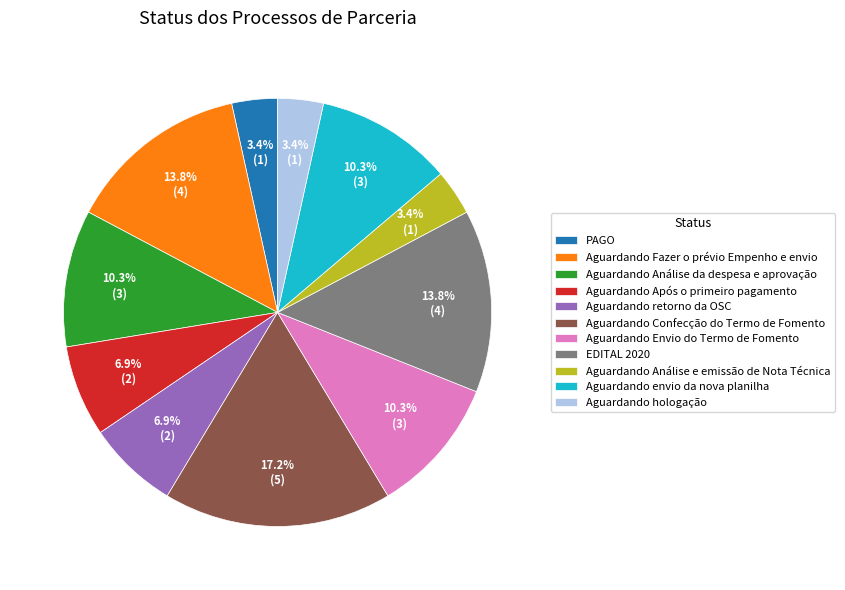

What is the largest slice in the pie chart?

Aguardando Confecção do Termo de Fomento